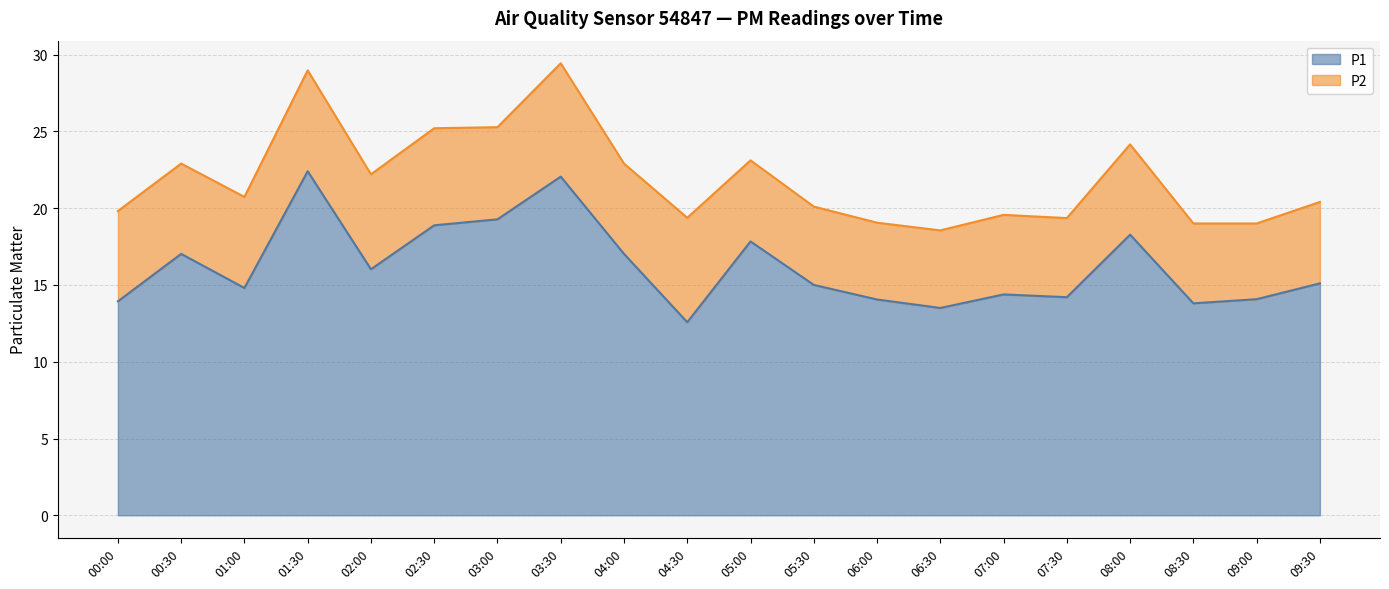

Is it true that the value at 05:00 is 17.8?

True